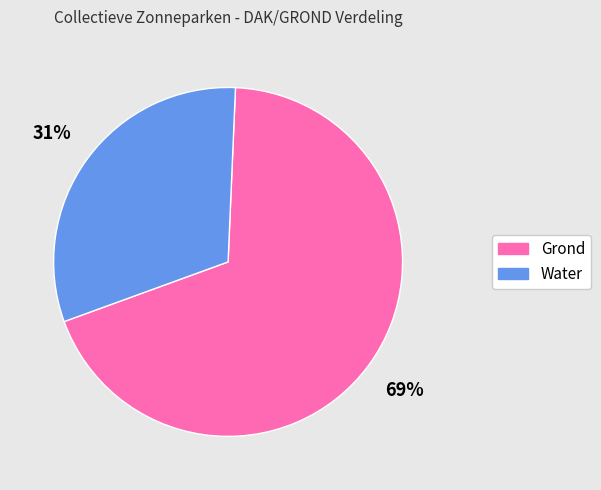

Is there a majority slice in this chart?

Yes